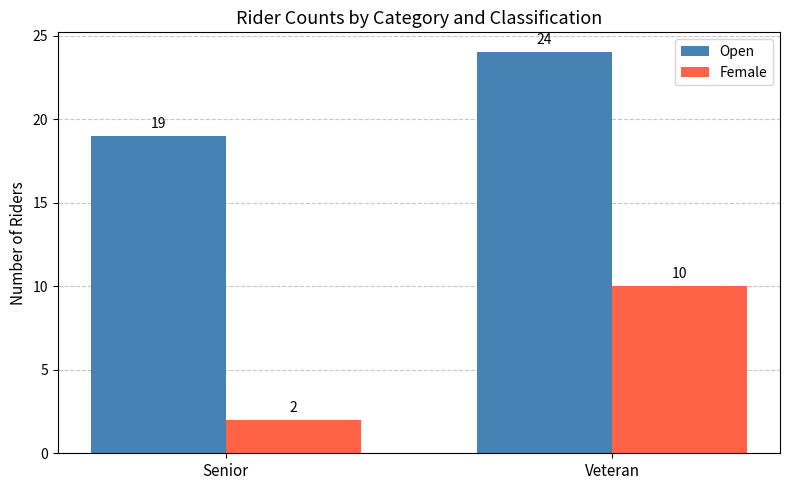

Which category has the highest value in the Female series?

Veteran